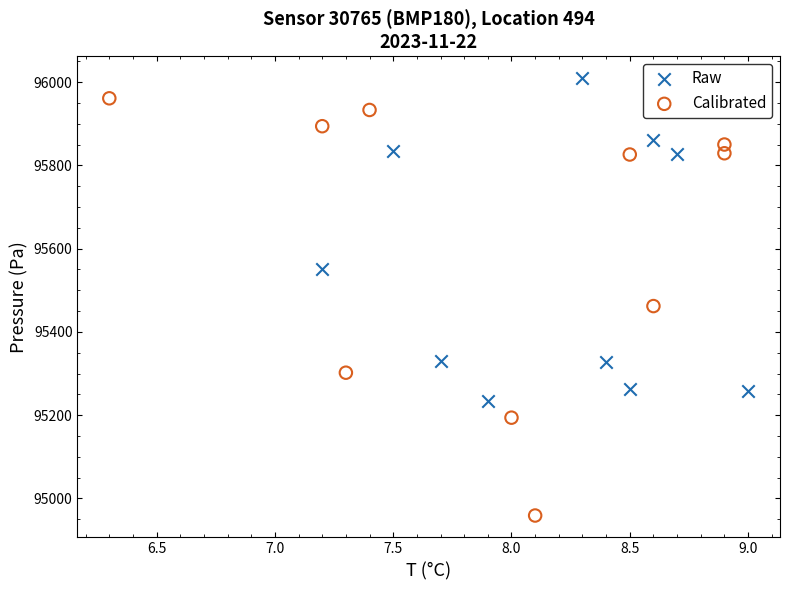

Which series contains the highest Y value?

Raw